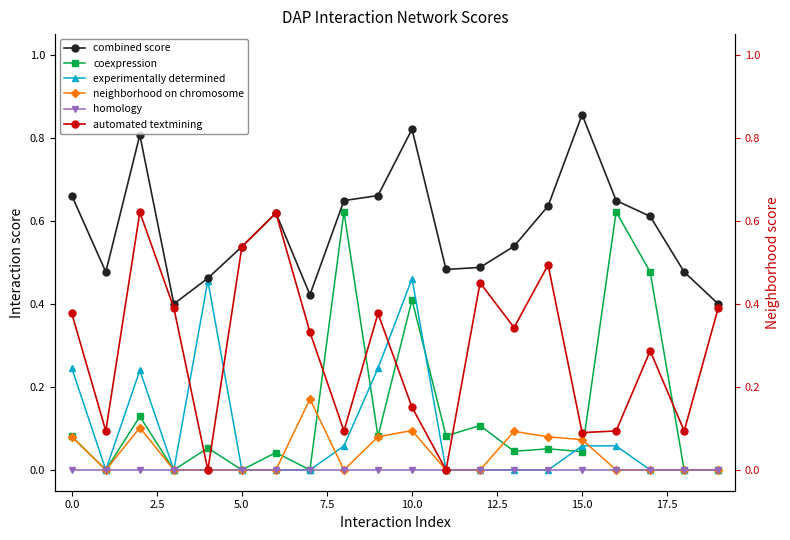

Which series has the largest total across all categories?

combined score